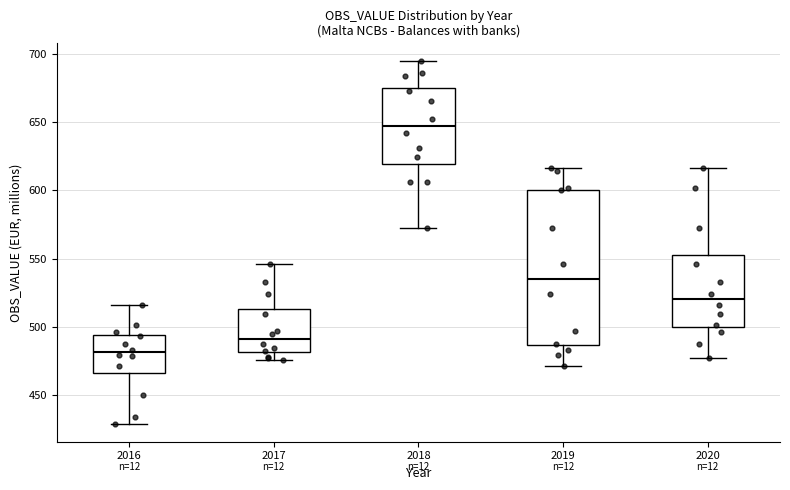

Which box is the tallest, from its lower edge to its upper edge?

2019